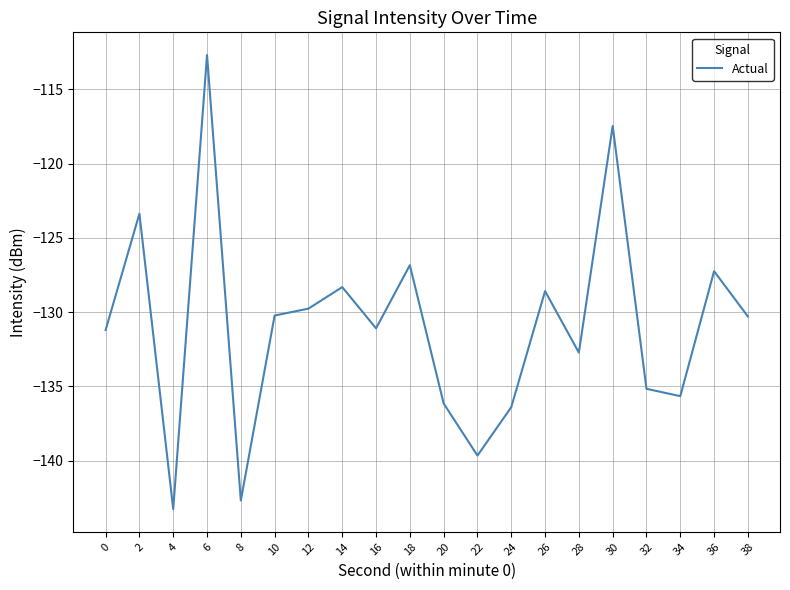

The chart shows a value of -131.1 at 16. True or false?

True